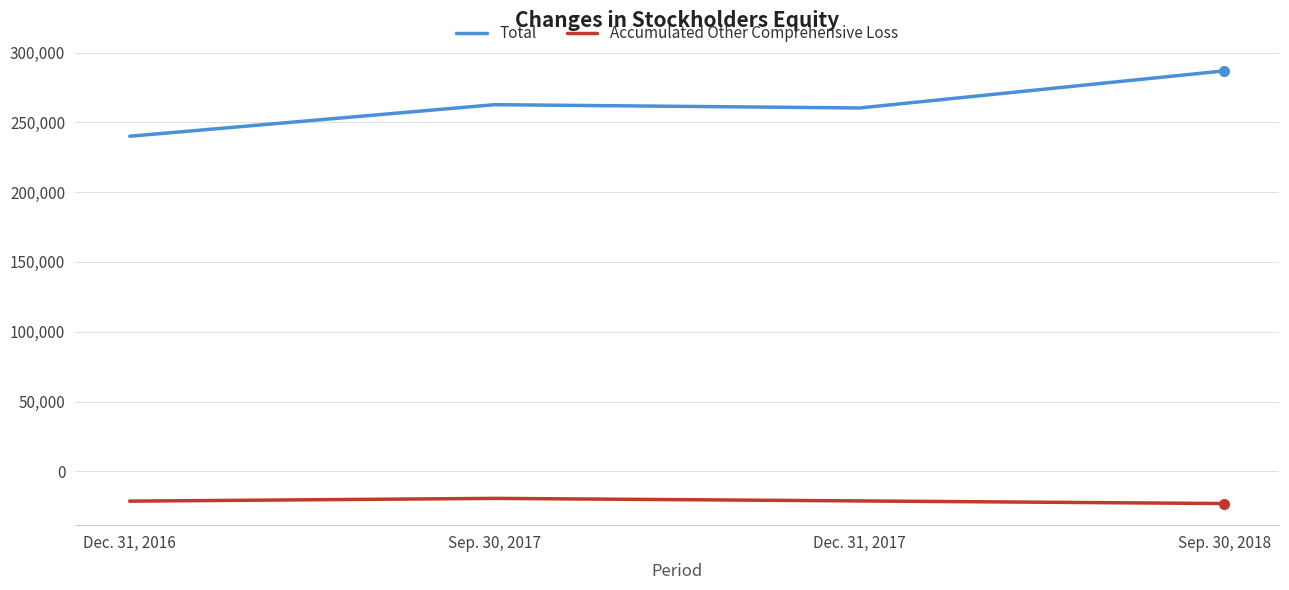

Which series has the widest spread of values?

Total